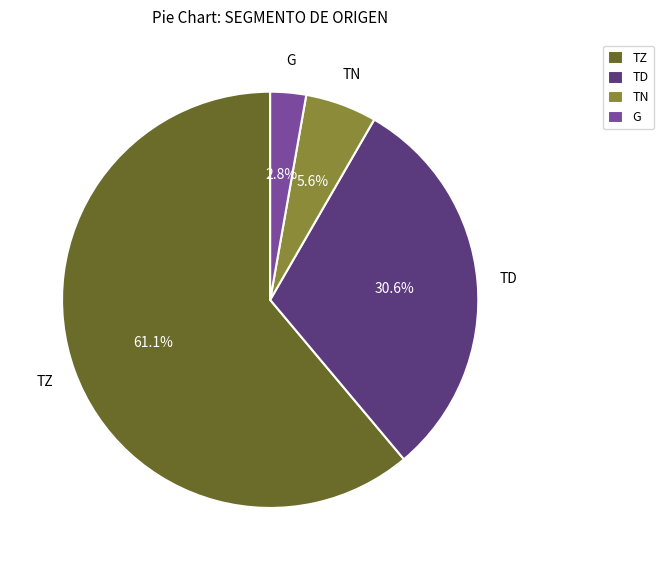

How many slices are in this pie chart?

4